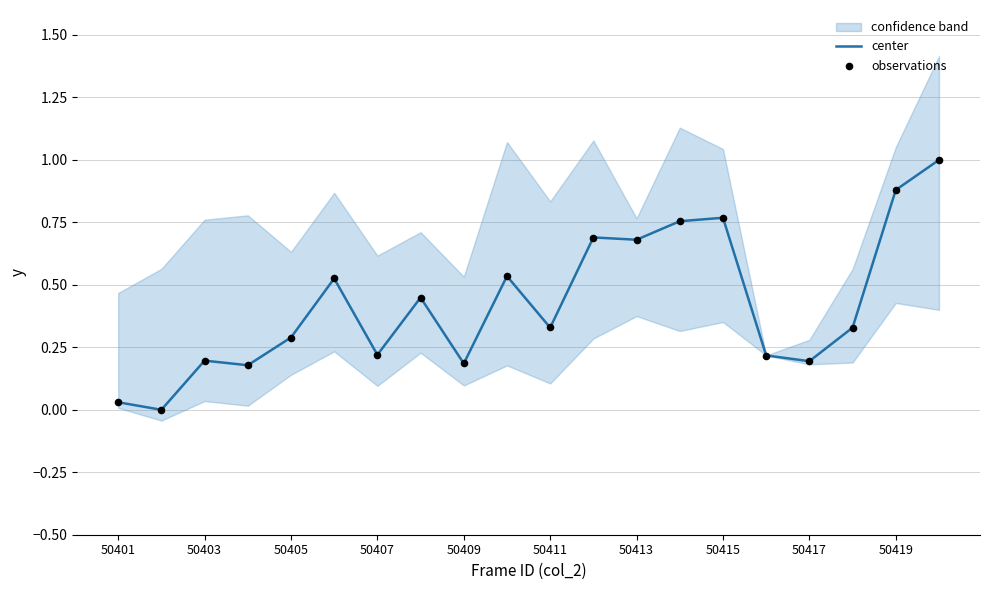

Is it true that center equals 1.3 at 50419?

False